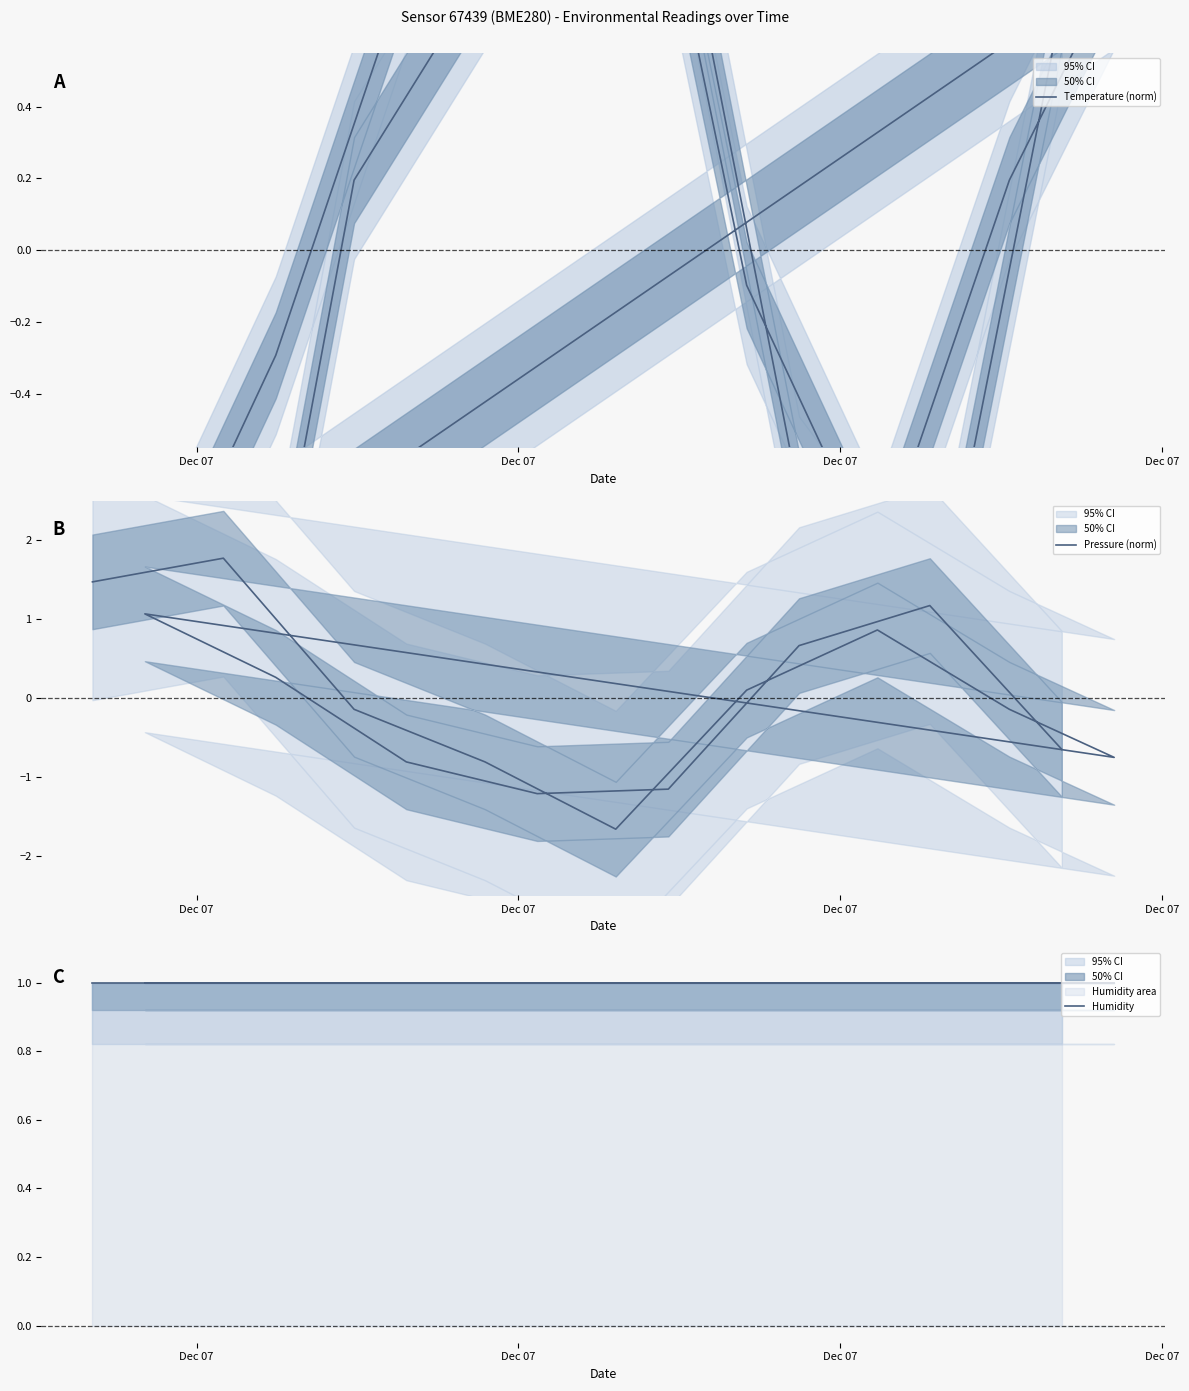

What are all the series names shown in the legend?

Temperature (norm), Pressure (norm), Humidity